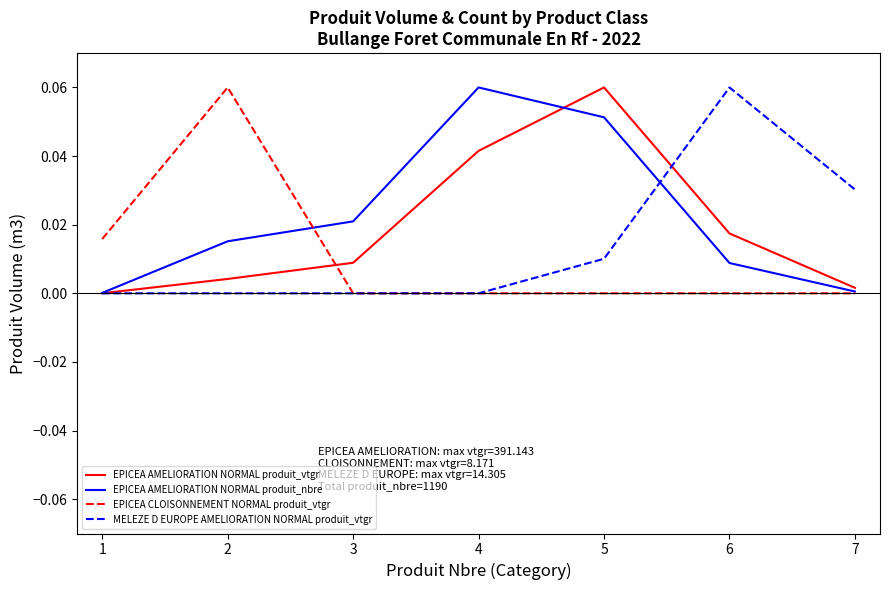

True or false: EPICEA AMELIORATION NORMAL produit_vtgr has a value of 0.0 at 2.

True